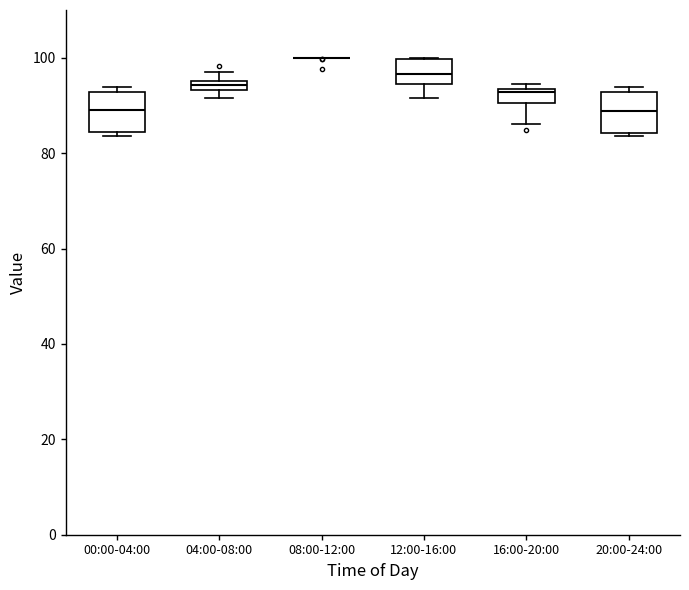

Where is the upper edge of the box for 12:00-16:00 on the y-axis? The values are not printed on the chart, so give them approximately, as read against the axis.

100